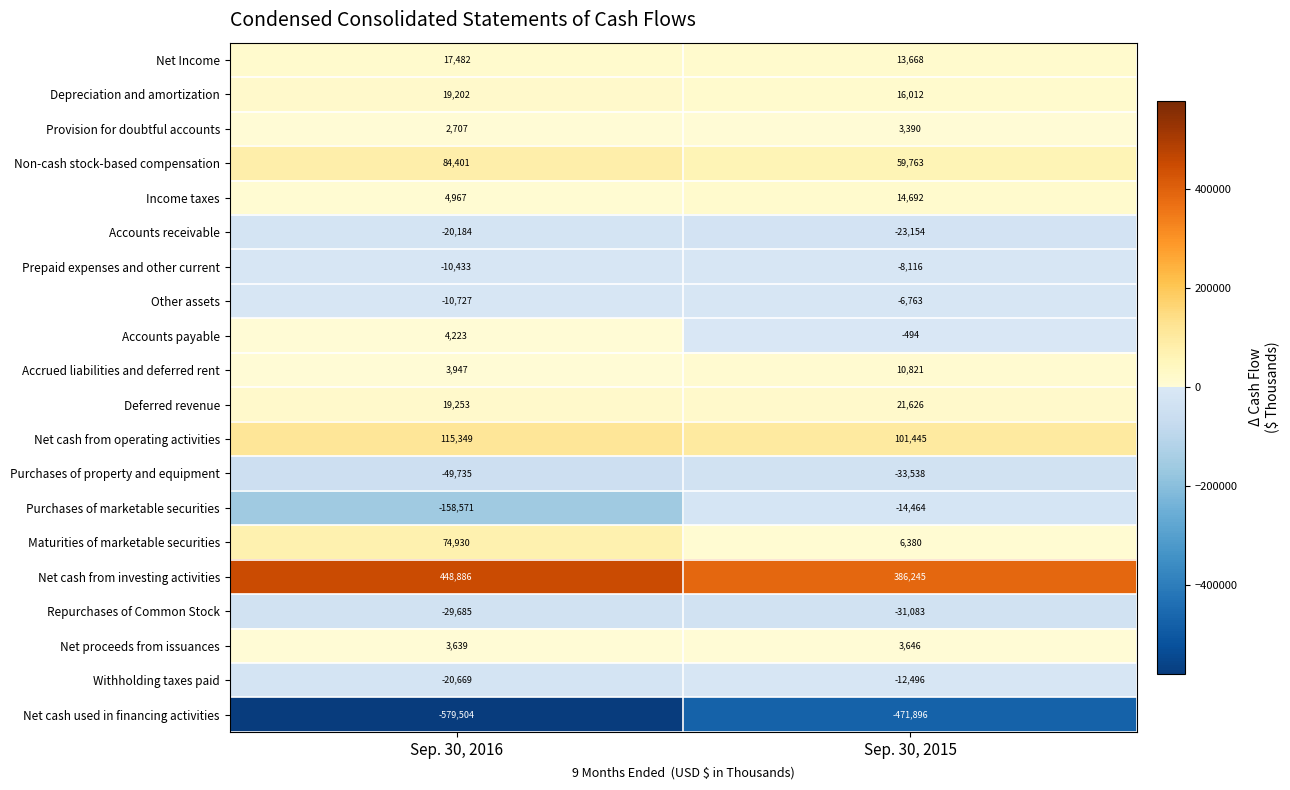

The Net cash from investing activities series shows 165347 at Sep. 30, 2016. True or false?

False